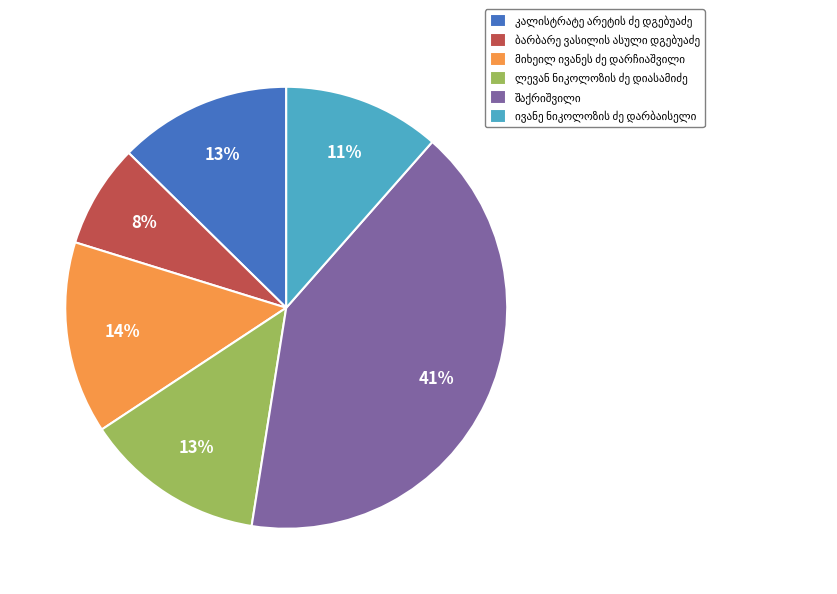

Does any single category account for the majority?

No